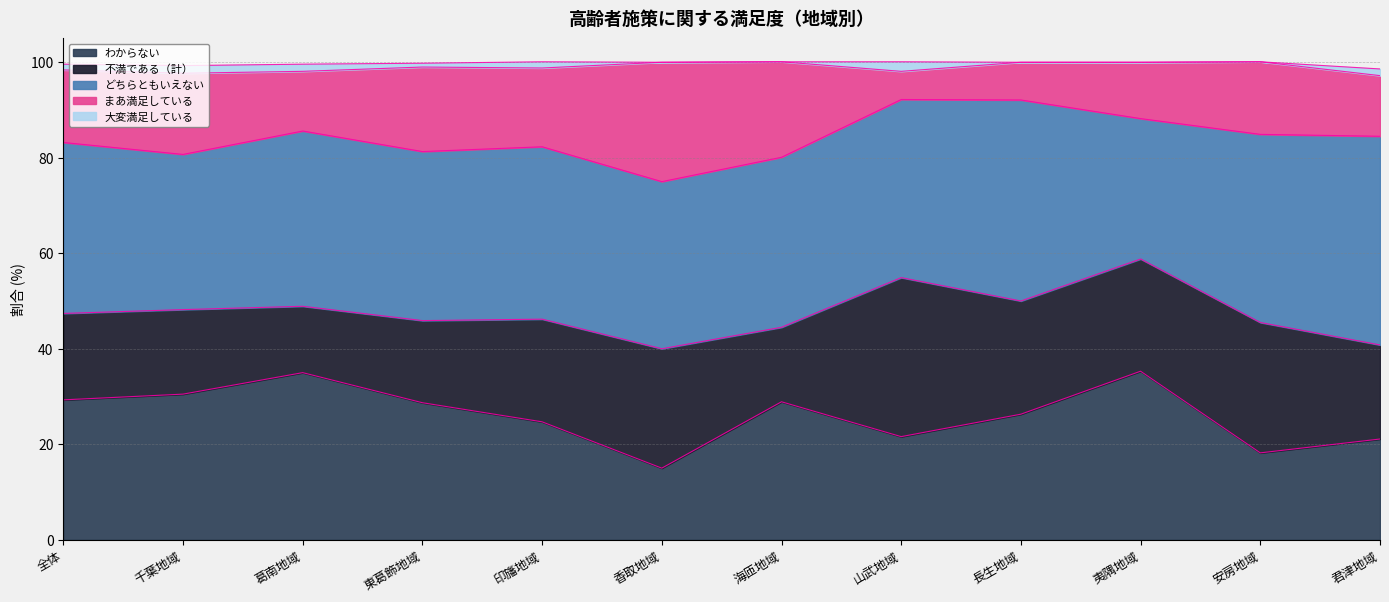

List the labels in order of 大変満足している value, smallest first.

香取地域, 海匝地域, 長生地域, 夷隅地域, 安房地域, 東葛飾地域, 全体, 印旛地域, 君津地域, 葛南地域, 千葉地域, 山武地域